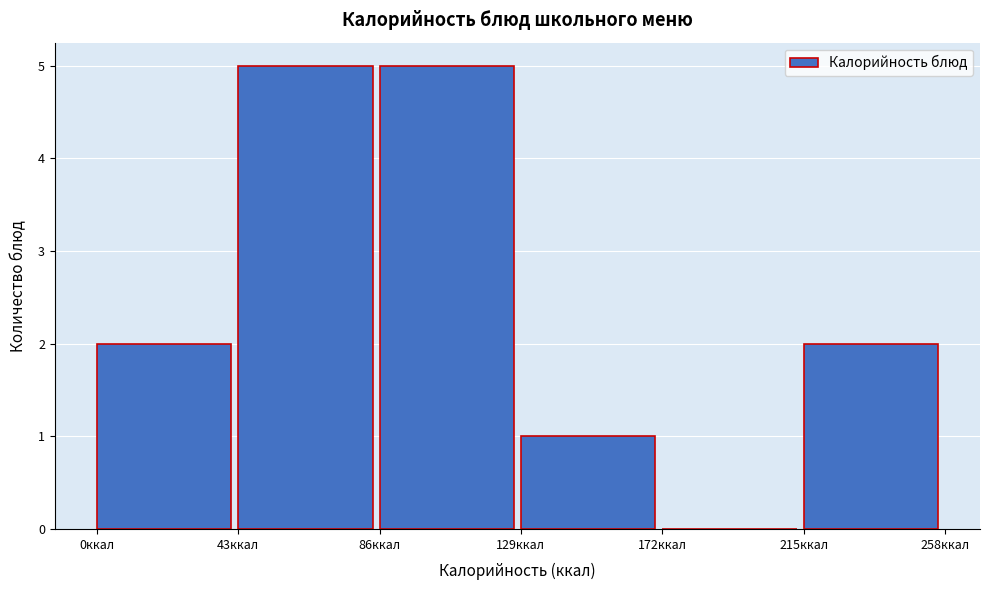

Reading left to right, list every bar in this chart as the range it spans on the x-axis followed by its height. Neither the bar edges nor the heights are printed on the chart, so give them approximately, as read against the axes.

0 to 43: 2
43 to 86: 5
86 to 129: 5
129 to 172: 1
172 to 215: 0
215 to 258: 2